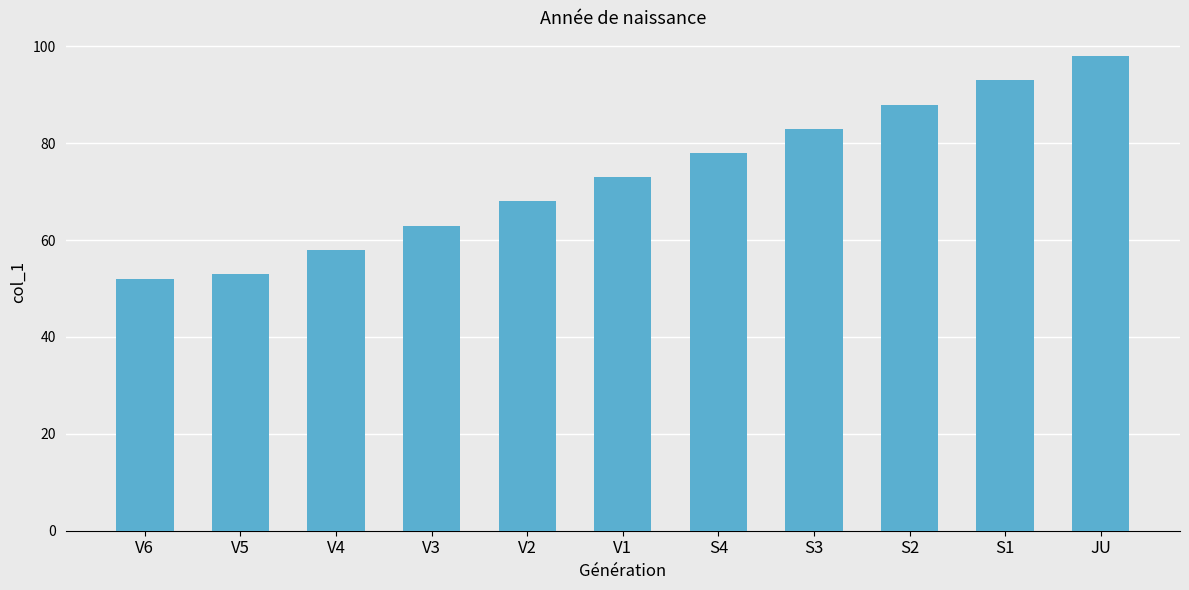

What is the sum of the values at V2 and S1?

161